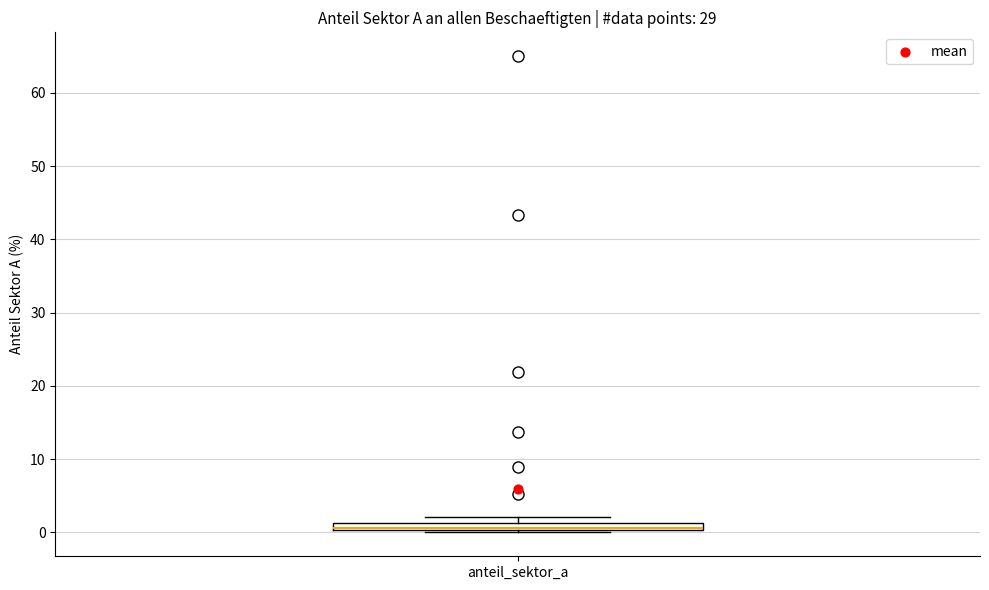

Where is the lower edge of the box for anteil_sektor_a on the y-axis? The values are not printed on the chart, so give them approximately, as read against the axis.

0